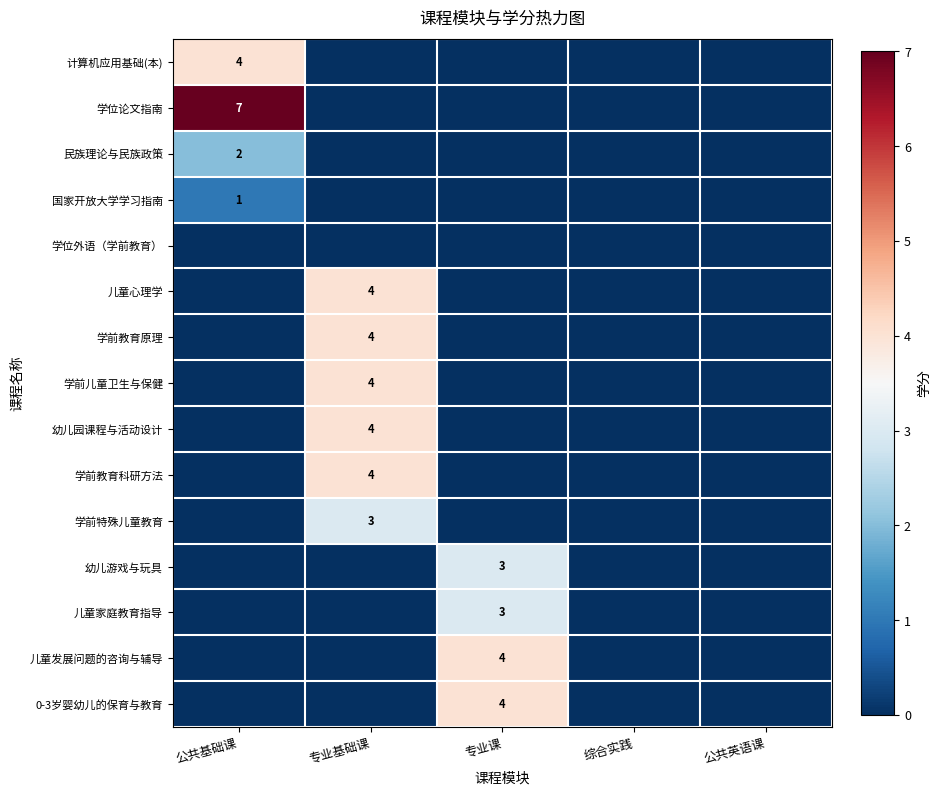

What is the total value across all series at 专业基础课?

23